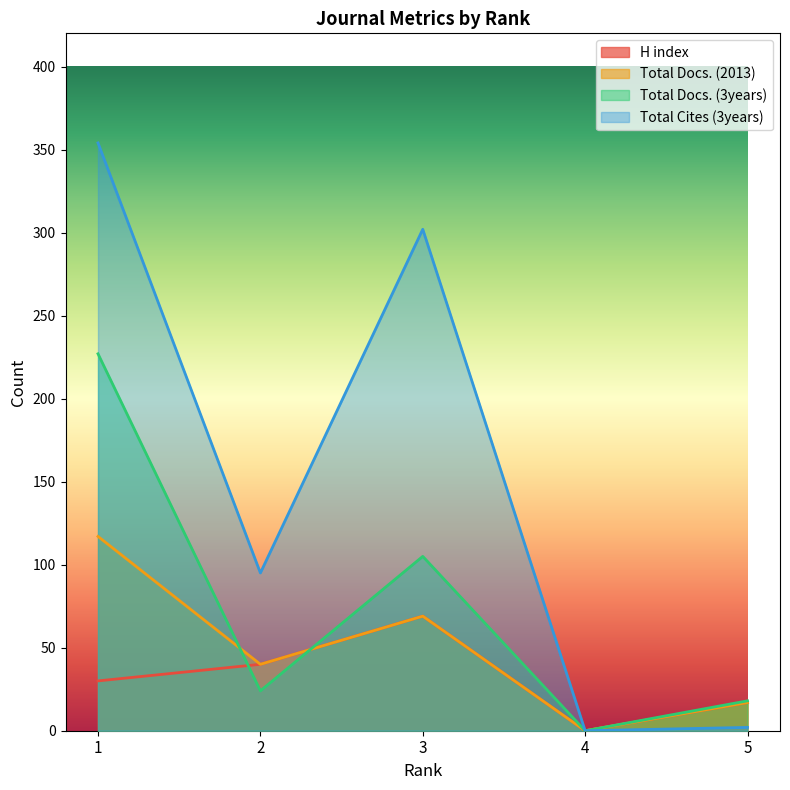

At which category is the sum across all series the highest?

1